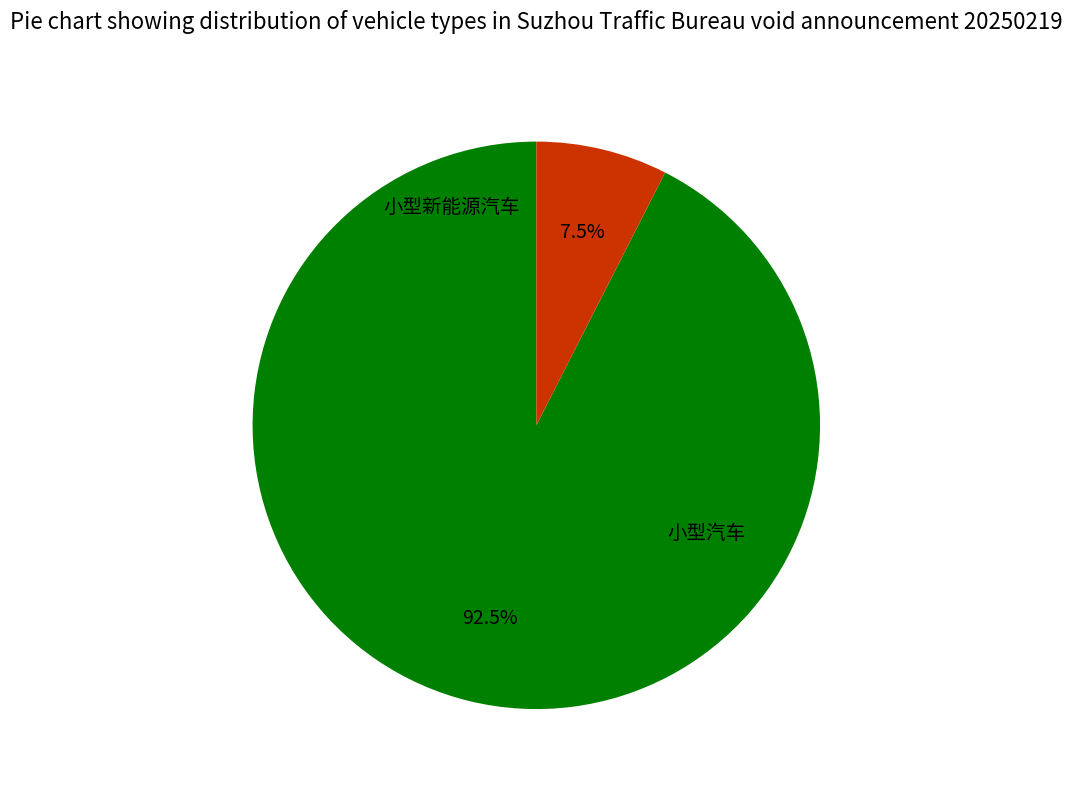

Is there any slice that represents more than half of the pie?

Yes